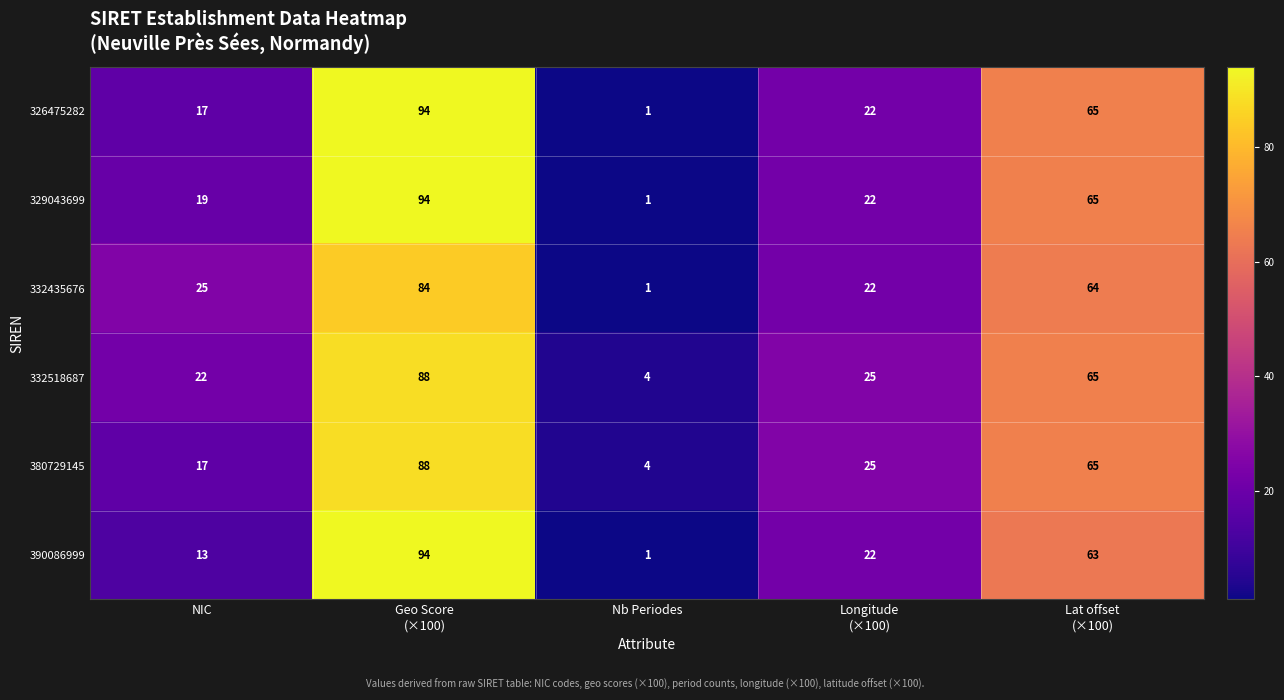

Where is 332435676 nearest to the value 42?

NIC